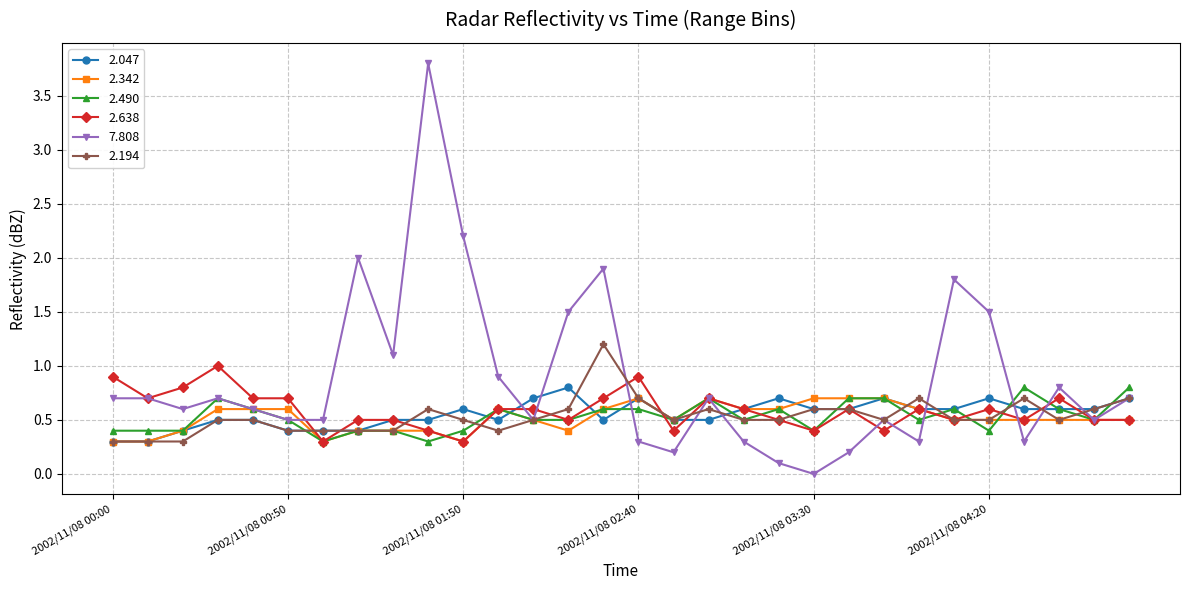

Which series has the widest spread of values?

7.808